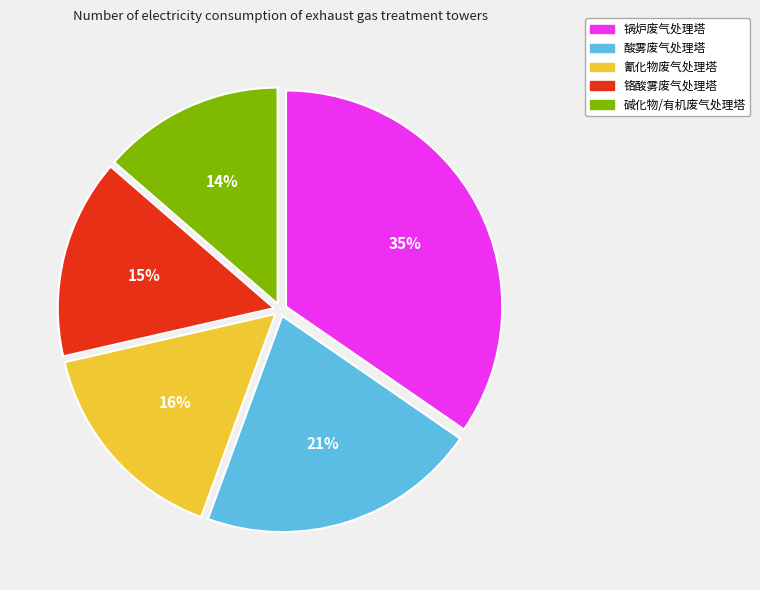

To the nearest percent, what is the difference between the largest and smallest slice percentages?

21%